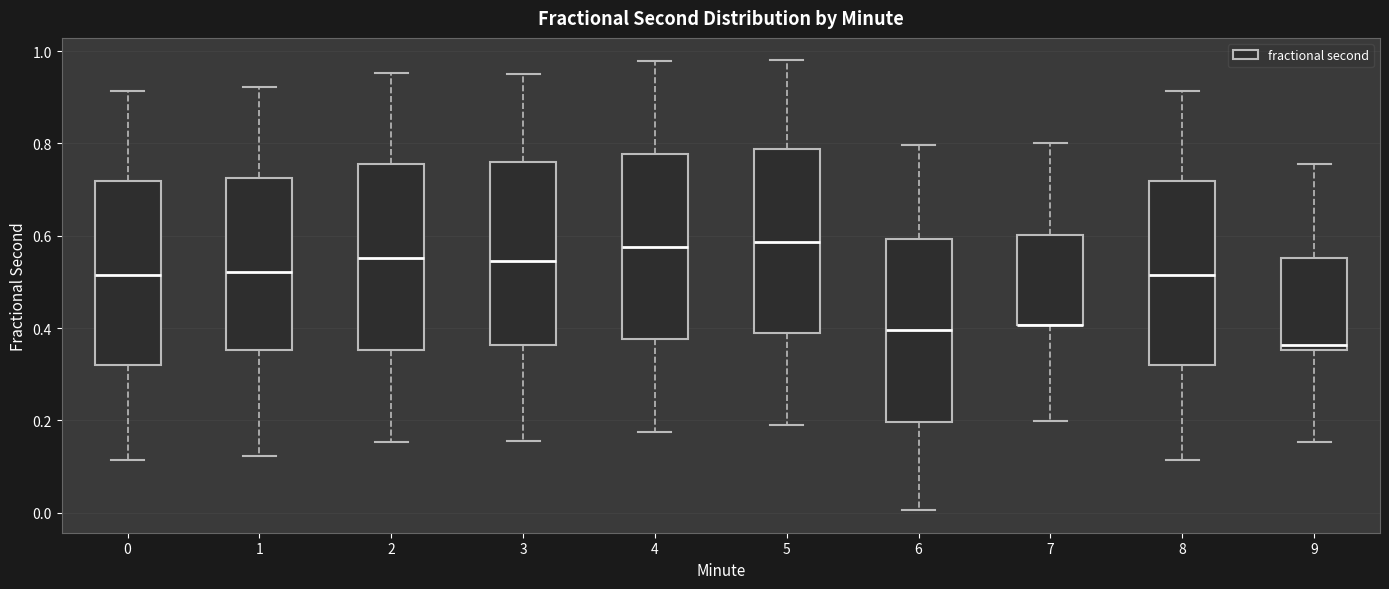

Reading left to right, transcribe this box plot: for each box, give where its median line is, the range the box spans, and where its two whiskers end, as read against the y-axis. The values are not printed on the chart, so give them approximately, as read against the axis.

0: median 0.52, box 0.32 to 0.72, whiskers 0.12 to 0.92
1: median 0.52, box 0.36 to 0.72, whiskers 0.12 to 0.92
2: median 0.56, box 0.36 to 0.76, whiskers 0.16 to 0.96
3: median 0.54, box 0.36 to 0.76, whiskers 0.16 to 0.96
4: median 0.58, box 0.38 to 0.78, whiskers 0.18 to 0.98
5: median 0.58, box 0.38 to 0.78, whiskers 0.18 to 0.98
6: median 0.40, box 0.20 to 0.60, whiskers 0.00 to 0.80
7: median 0.40 (drawn on the box's lower edge), box 0.40 to 0.60, whiskers 0.20 to 0.80
8: median 0.52, box 0.32 to 0.72, whiskers 0.12 to 0.92
9: median 0.36 (just above the box's lower edge), box 0.36 to 0.56, whiskers 0.16 to 0.76